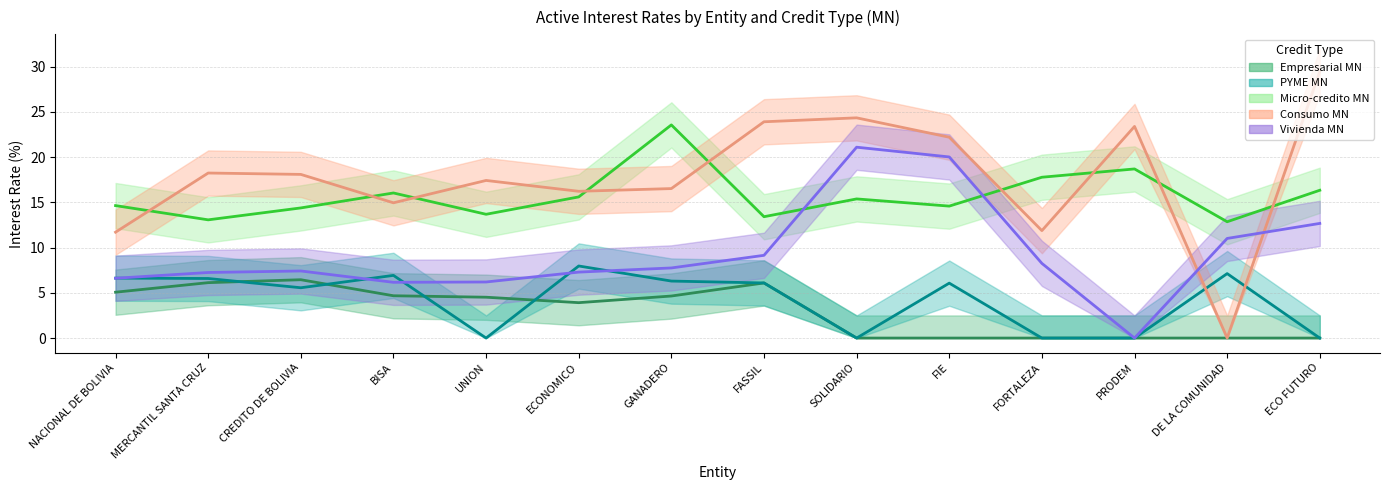

How many values in the Vivienda MN series exceed 7?

10